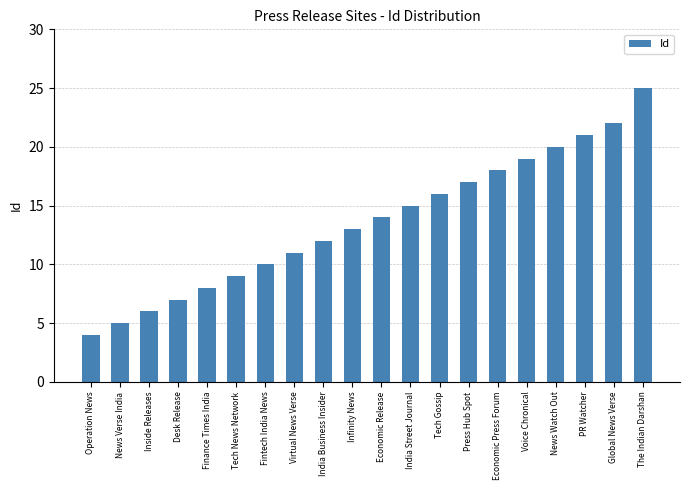

Rank the categories by value from lowest to highest.

Operation News, News Verse India, Inside Releases, Desk Release, Finance Times India, Tech News Network, Fintech India News, Virtual News Verse, India Business Insider, Infinity News, Economic Release, India Street Journal, Tech Gossip, Press Hub Spot, Economic Press Forum, Voice Chronical, News Watch Out, PR Watcher, Global News Verse, The Indian Darshan